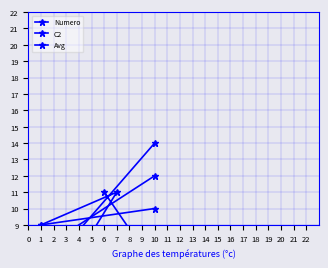

What is the total value across all series at 3?

16.5